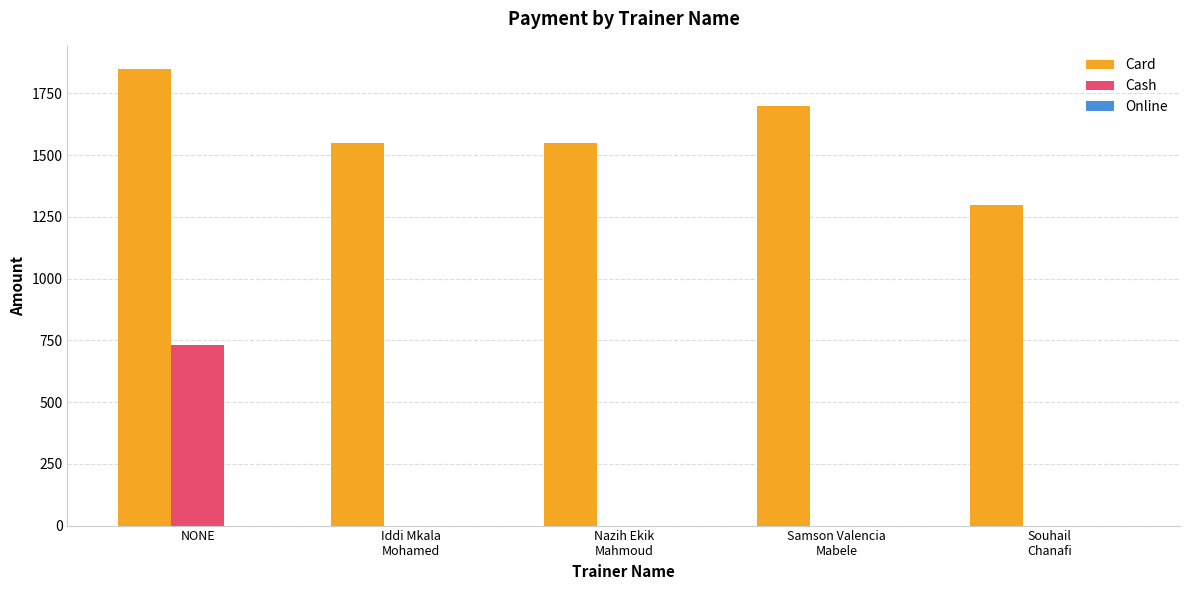

Between Nazih Ekik
Mahmoud and Samson Valencia
Mabele, which series saw the biggest shift?

Card